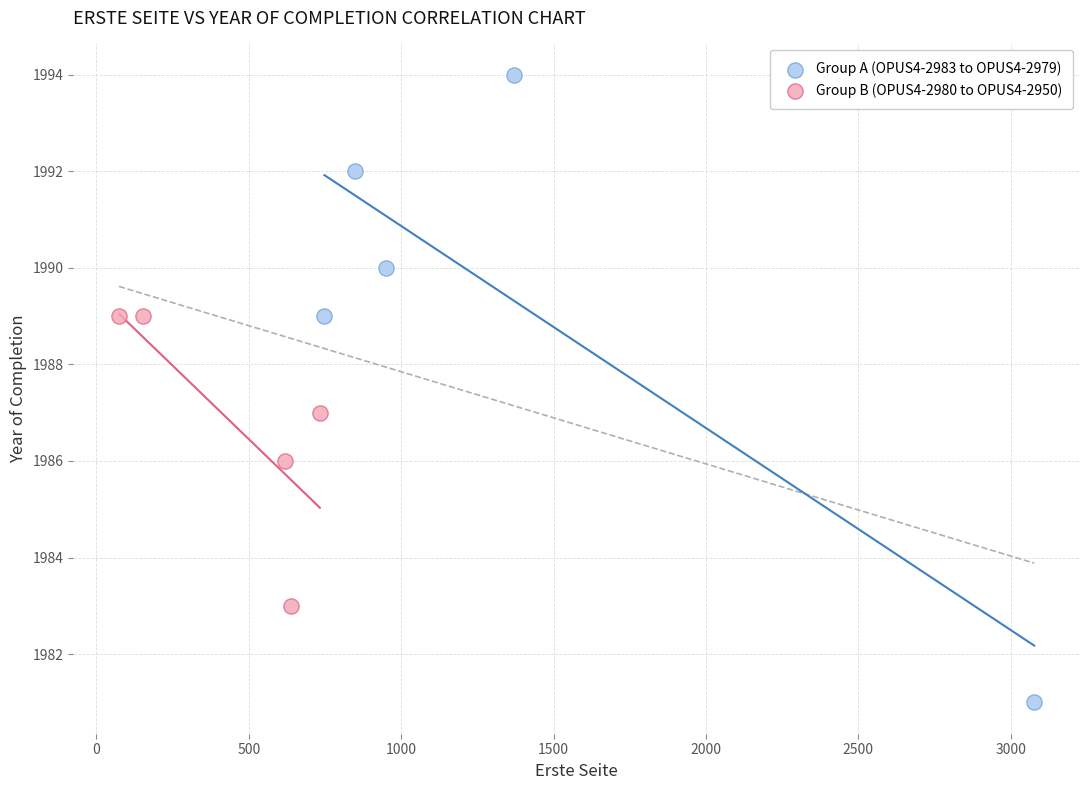

Which series reaches the maximum Y coordinate?

Group A (OPUS4-2983 to OPUS4-2979)